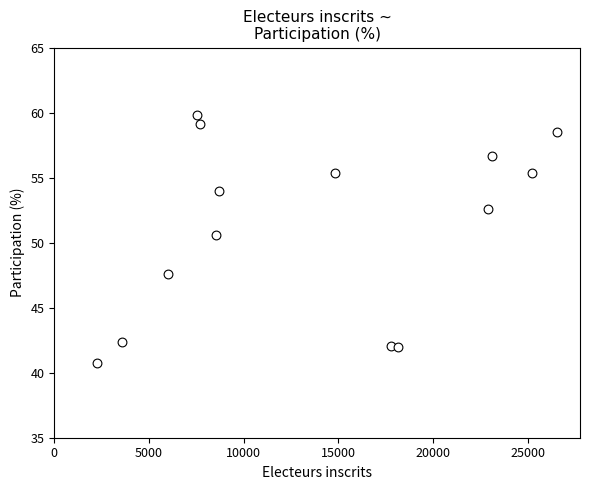

What is the range of Y values (max minus min)?

19.1